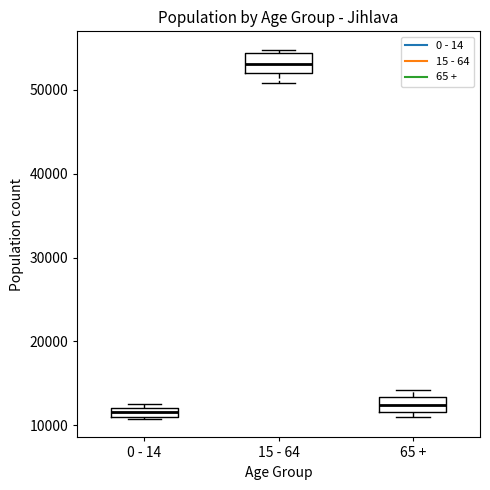

Where is the upper edge of the box for 0 - 14 on the y-axis? The values are not printed on the chart, so give them approximately, as read against the axis.

12000